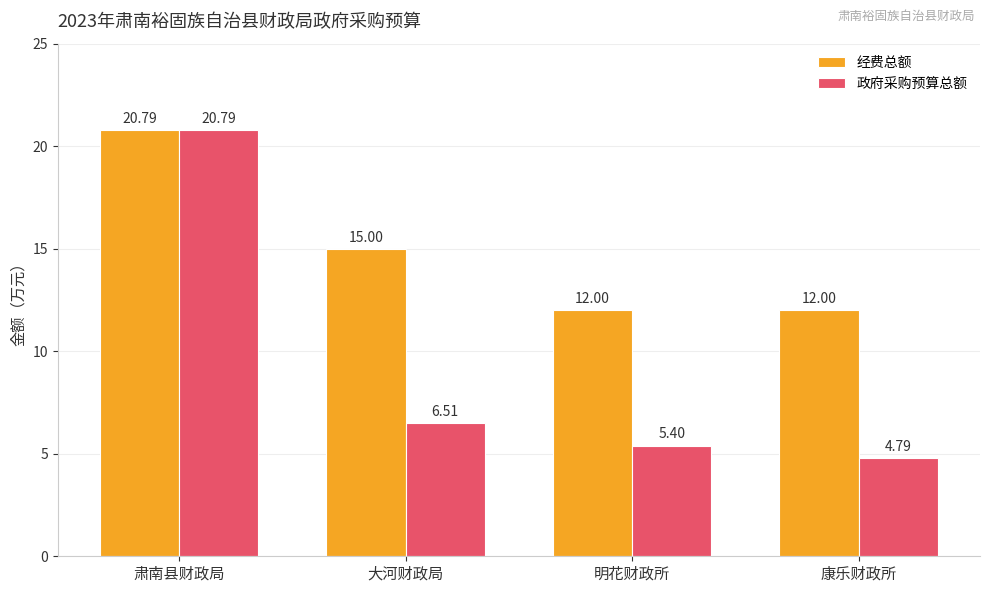

Which series changed the most between 明花财政所 and 康乐财政所?

政府采购预算总额